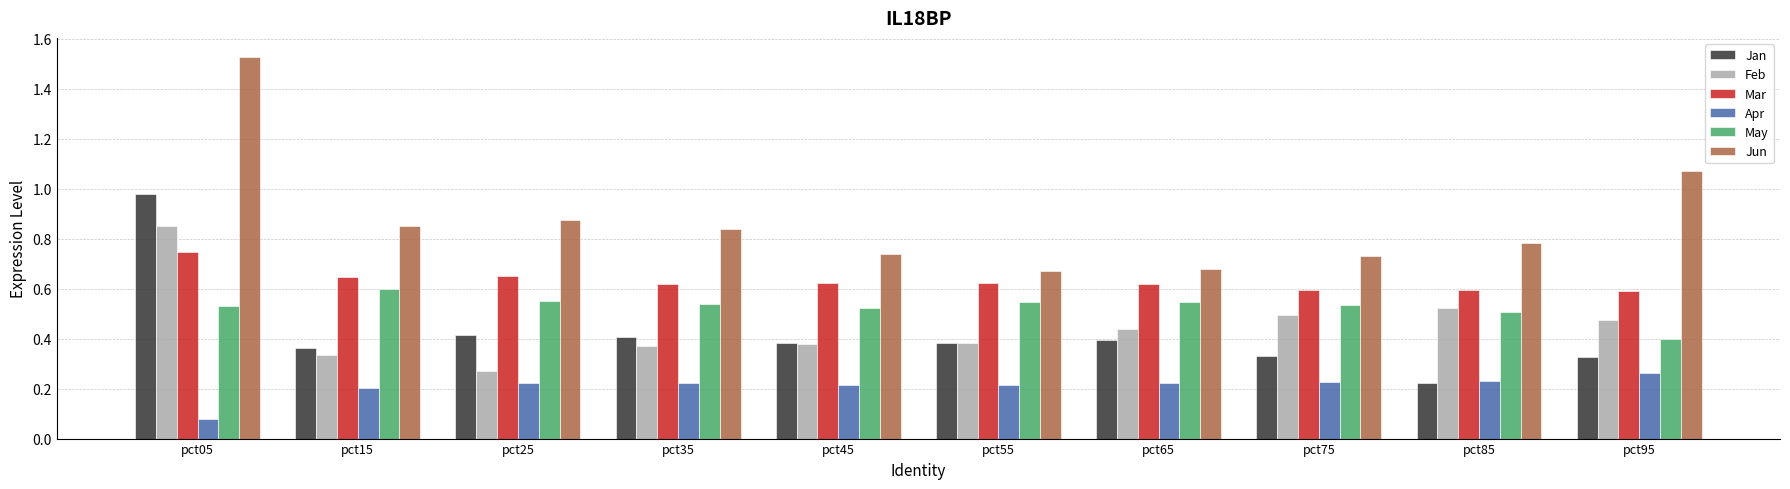

How many data points does each series have?

10